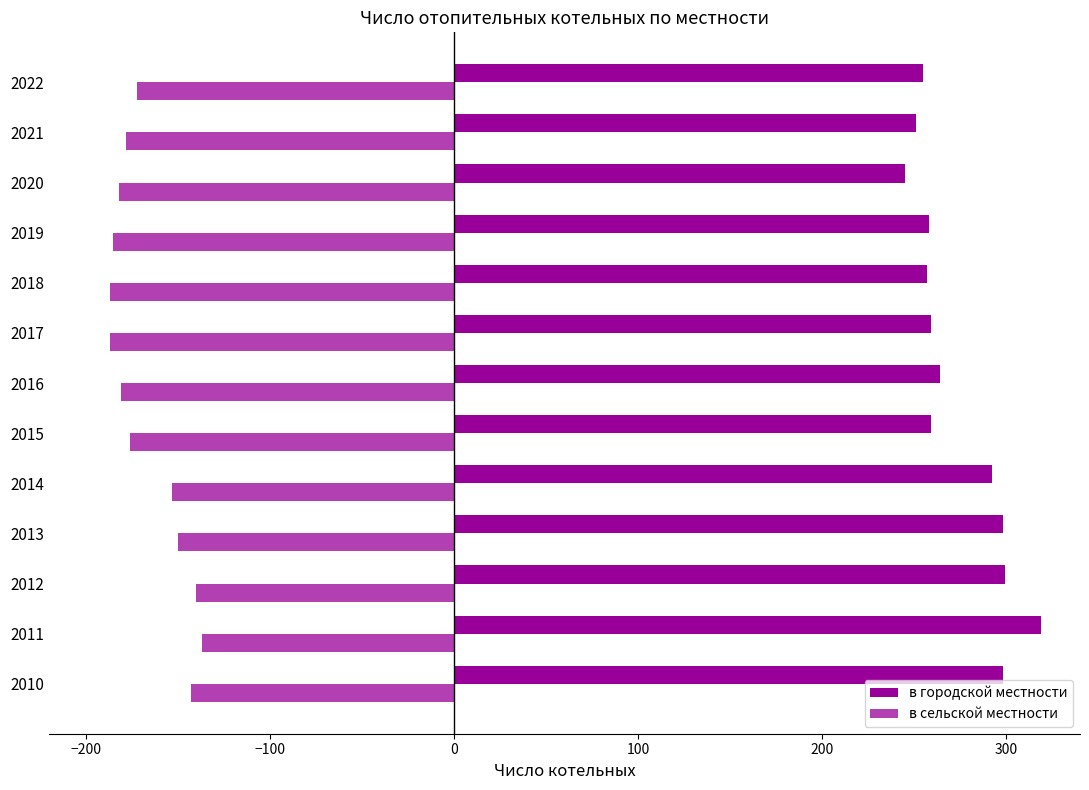

How many values in the в сельской местности series exceed -176?

6